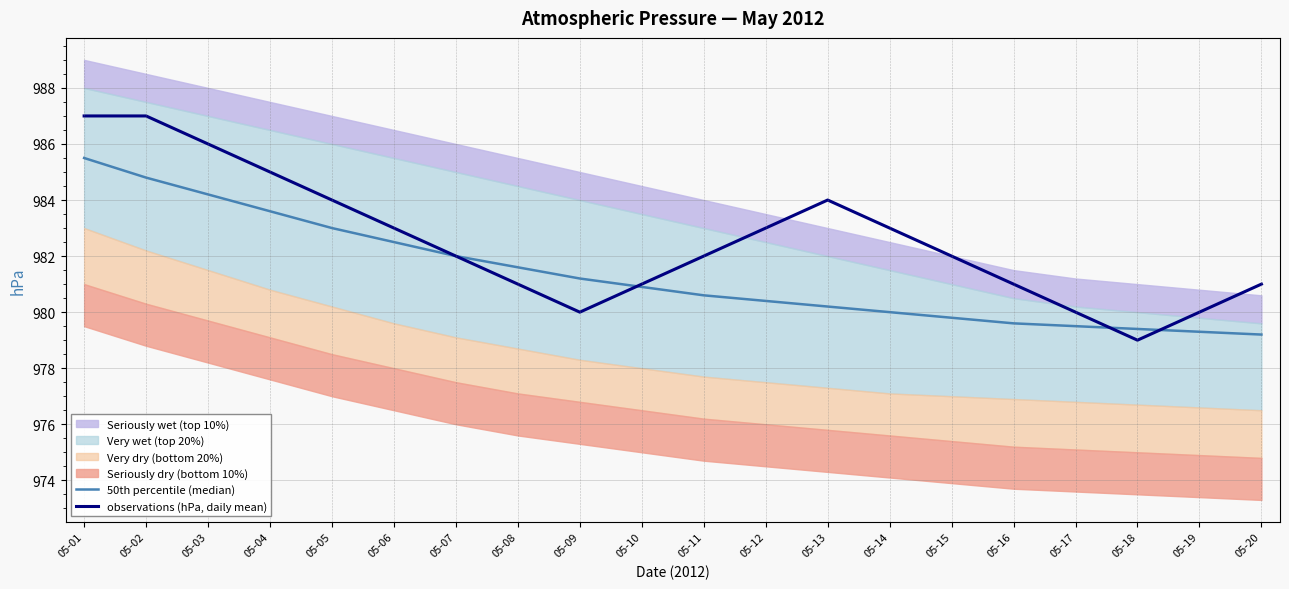

In observations (hPa, daily mean), how many points are higher than both neighbors (excluding endpoints)?

1